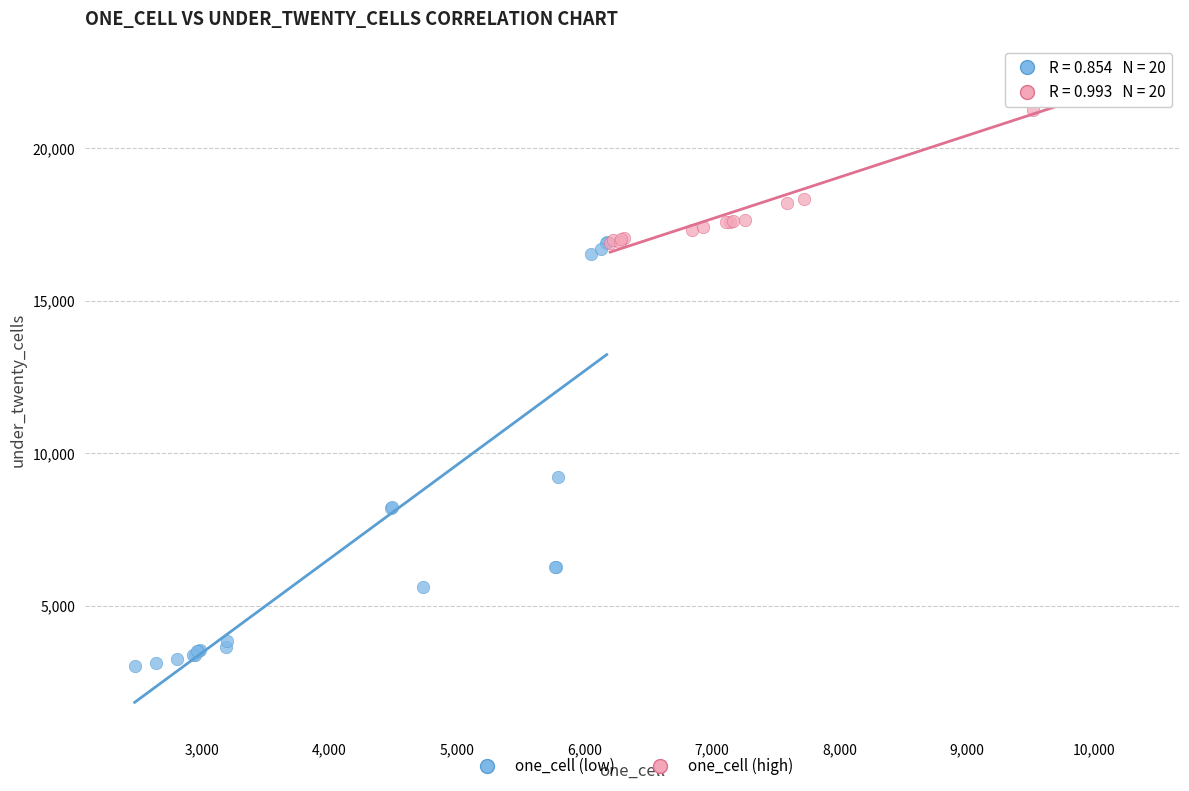

Which series has the largest Y range (max minus min)?

one_cell (low)